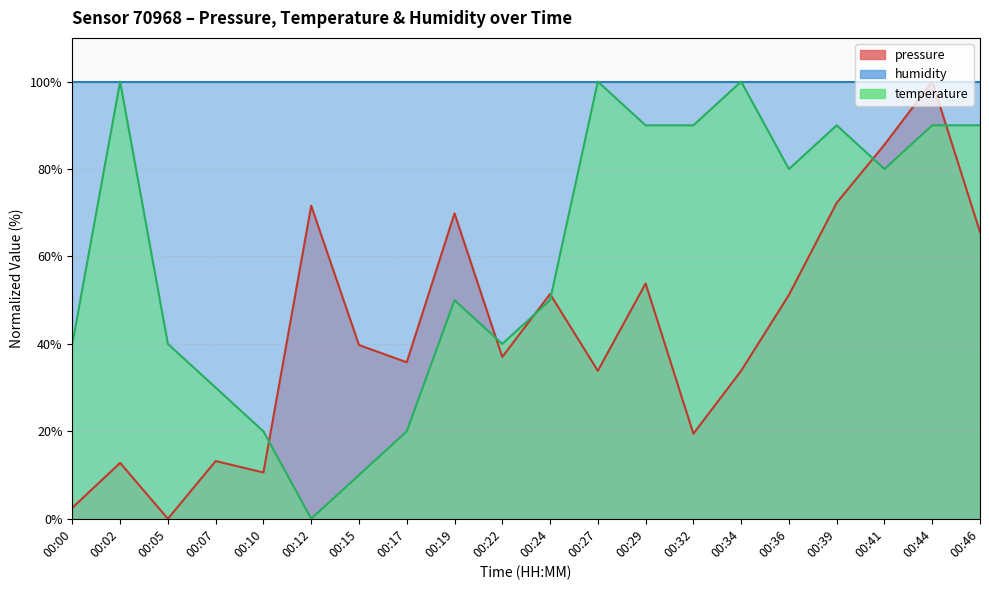

The temperature series shows 0.0 at 00:12. True or false?

True